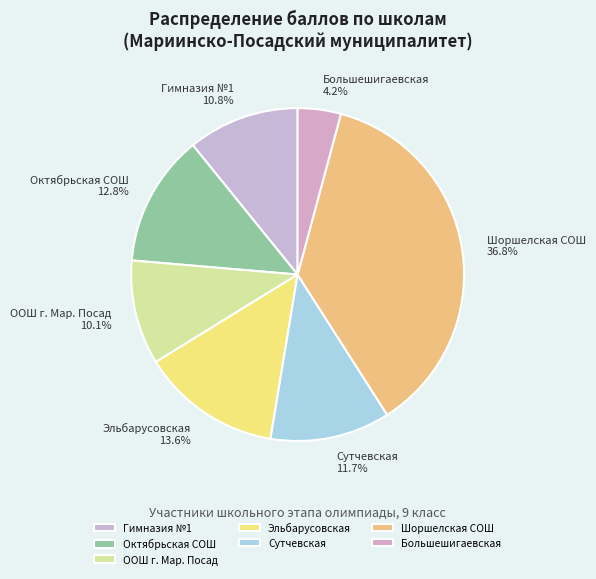

Rank the categories by value from highest to lowest.

Шоршелская СОШ, Эльбарусовская, Октябрьская СОШ, Сутчевская, Гимназия №1, ООШ г. Мар. Посад, Большешигаевская